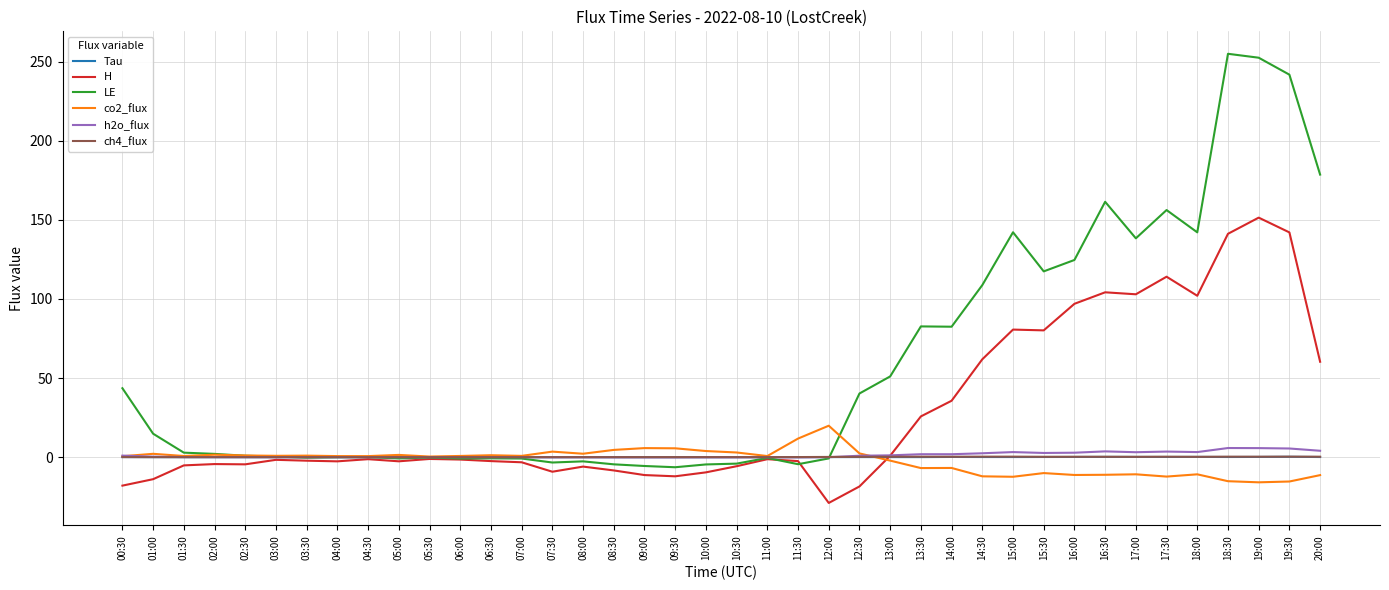

What is the sum of all LE values?

2298.9